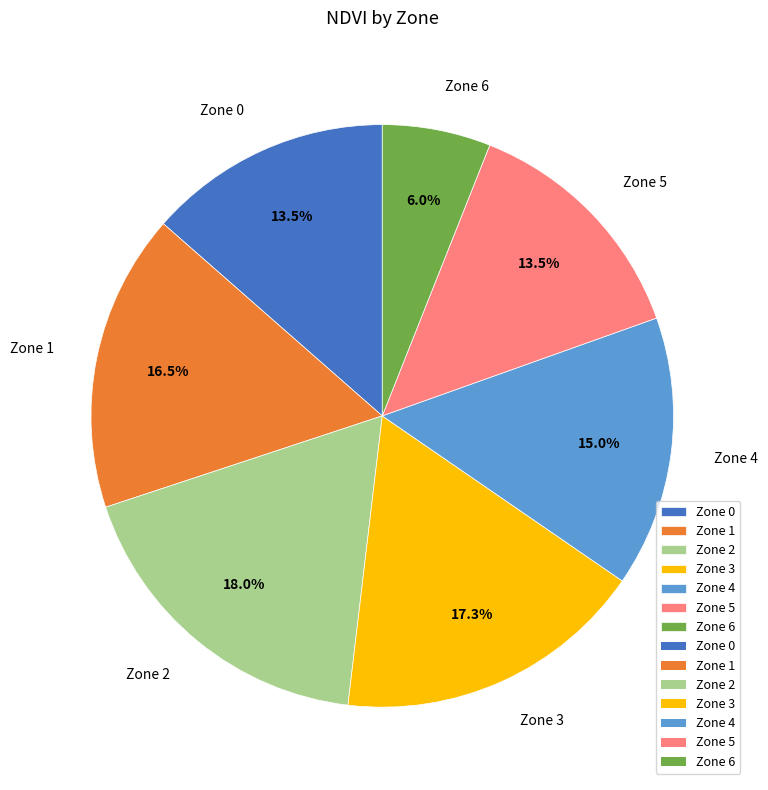

Approximately how many times larger is the value at Zone 6 compared to Zone 5?

0.4